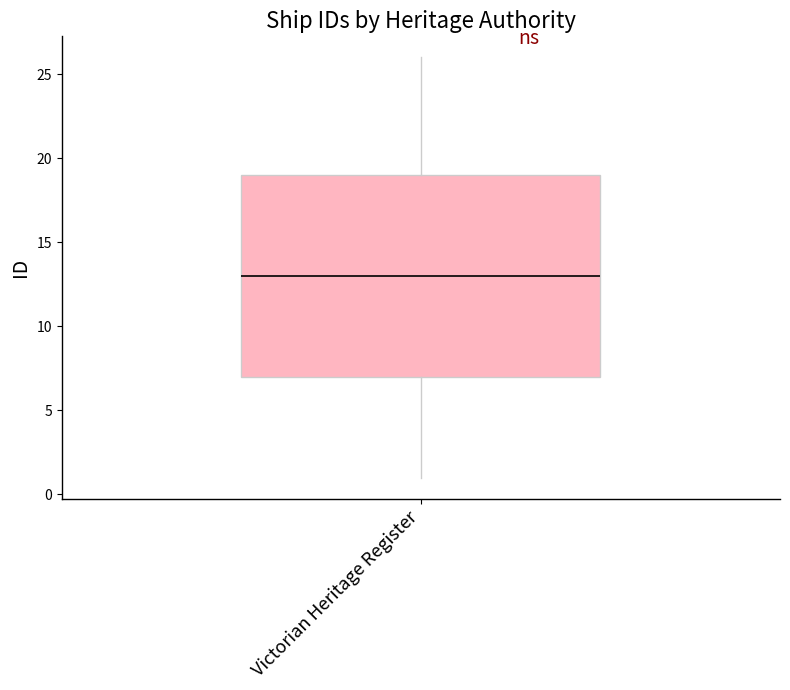

Transcribe this box plot: give where the median line is, the range the box spans, and where the two whiskers end, as read against the y-axis. The values are not printed on the chart, so give them approximately, as read against the axis.

median 13, box 7 to 19, whiskers 1 to 26